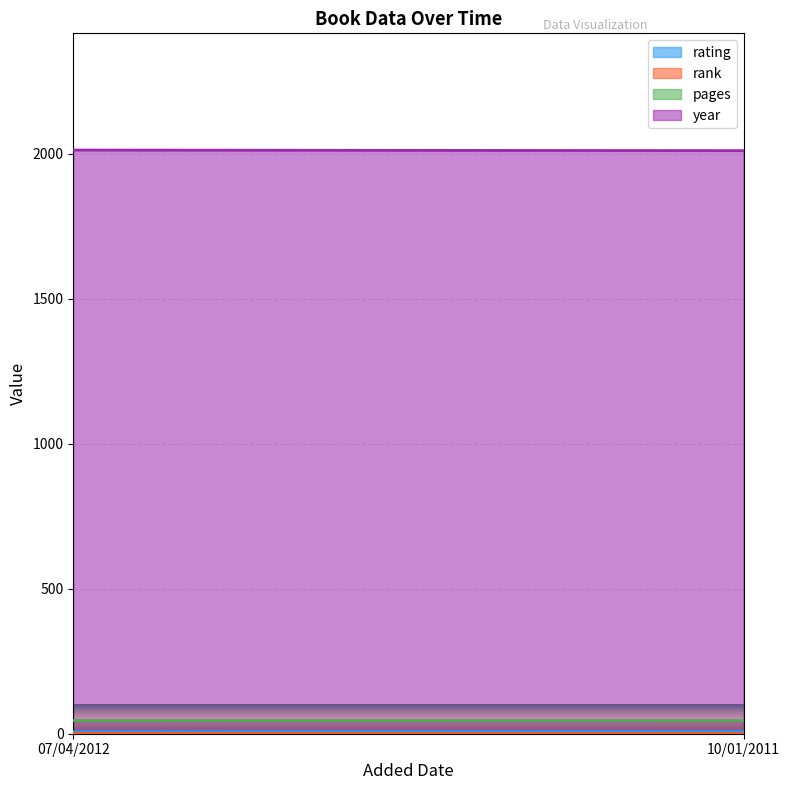

Which series has the largest total across all categories?

year